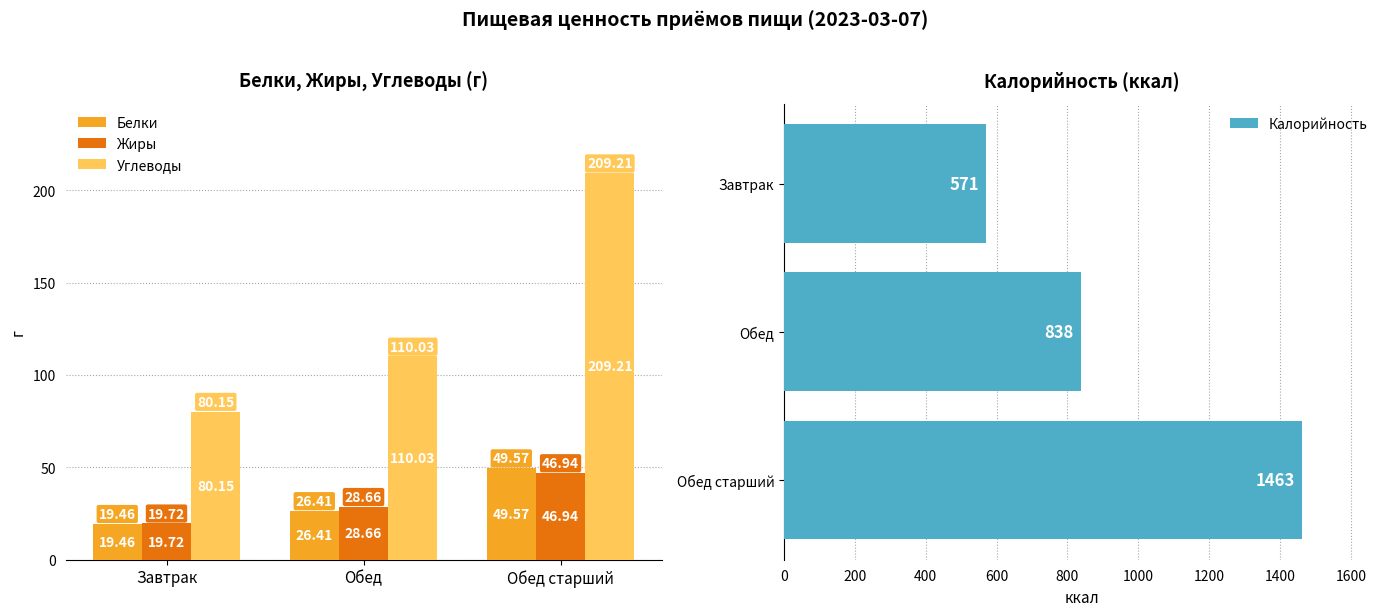

What is the approximate value of Белки at Завтрак?

19.5